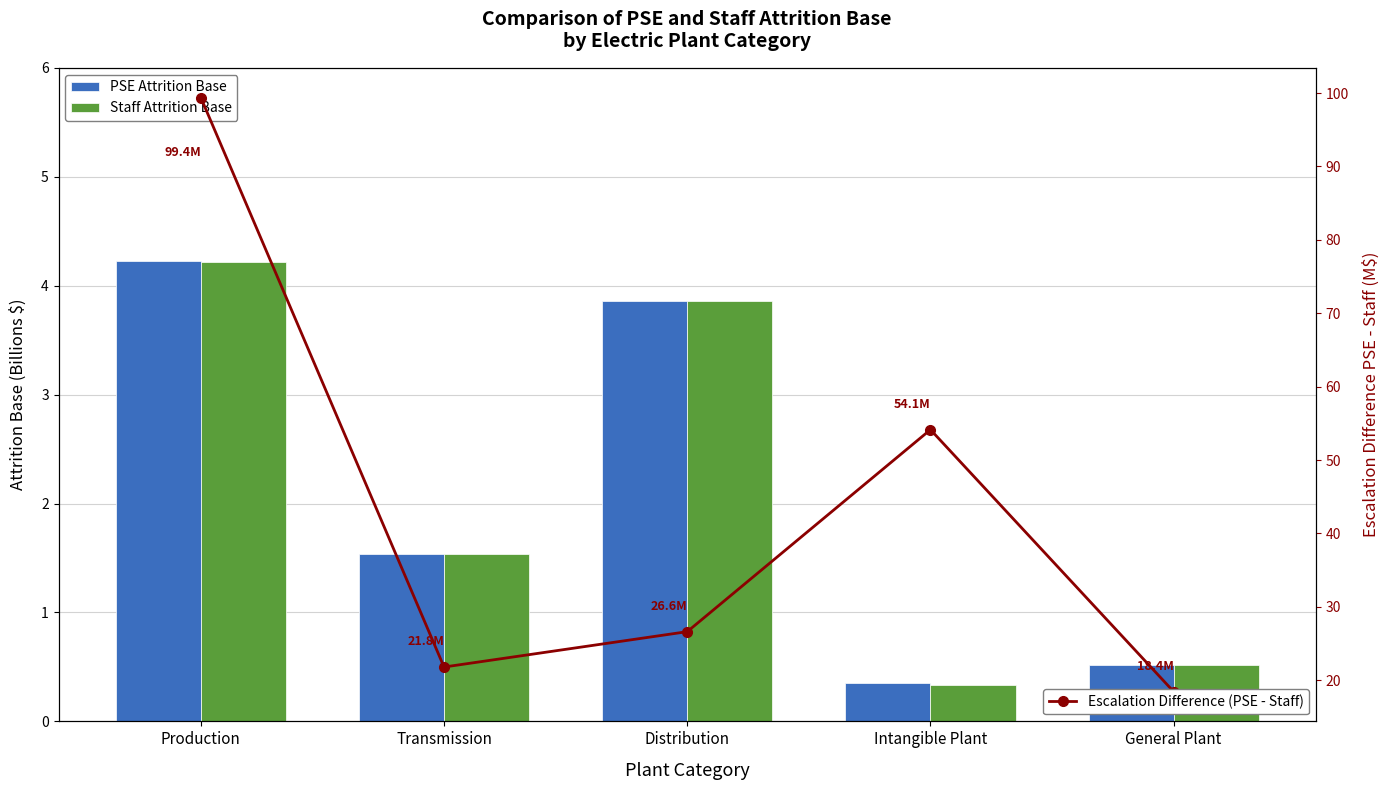

How many categories are shown in the chart?

5